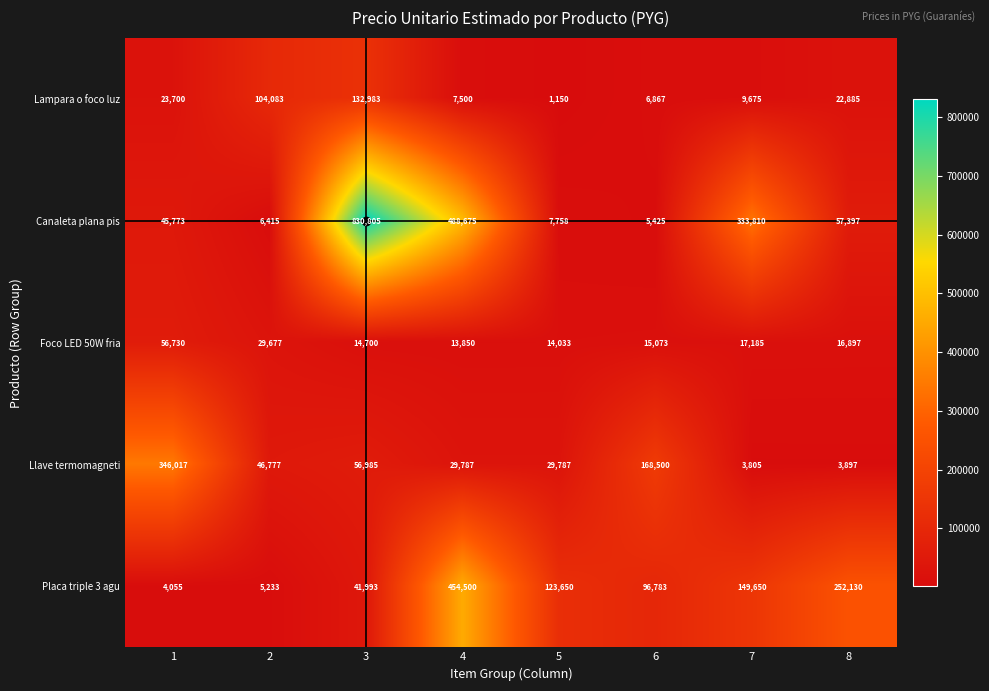

Is it true that Foco LED 50W fria equals 17185 at 7?

True